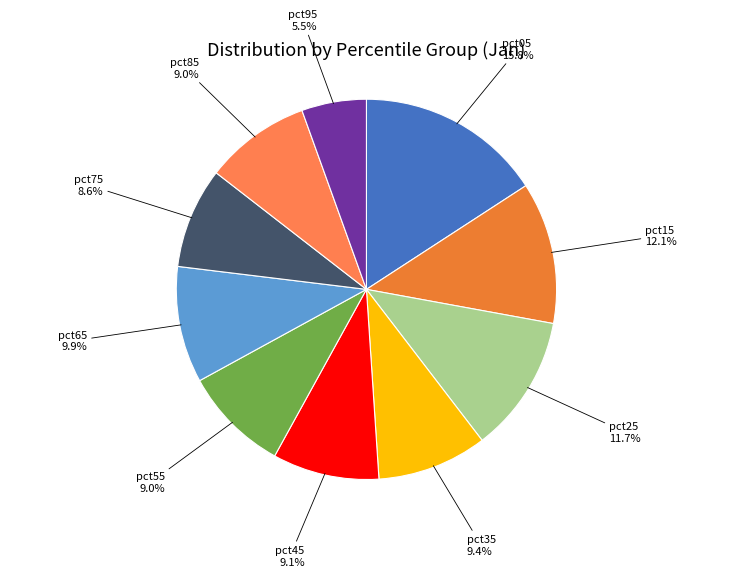

Is there any slice that represents more than half of the pie?

No